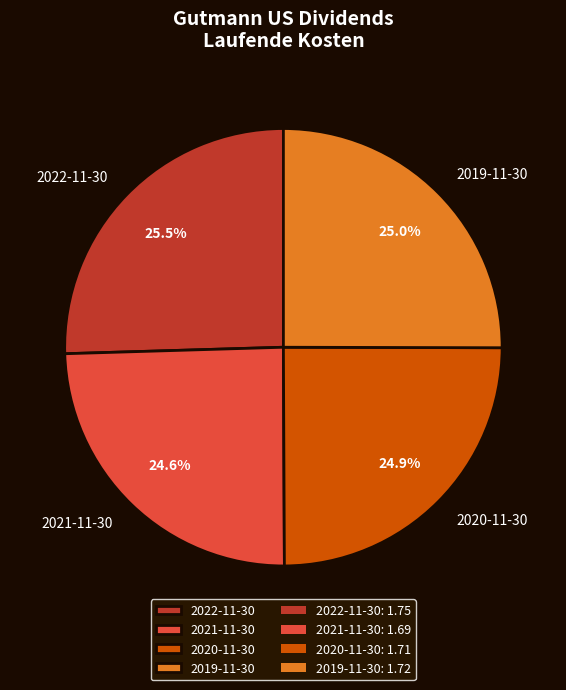

To the nearest percent, what is the combined percentage of 2021-11-30 and 2022-11-30?

50%